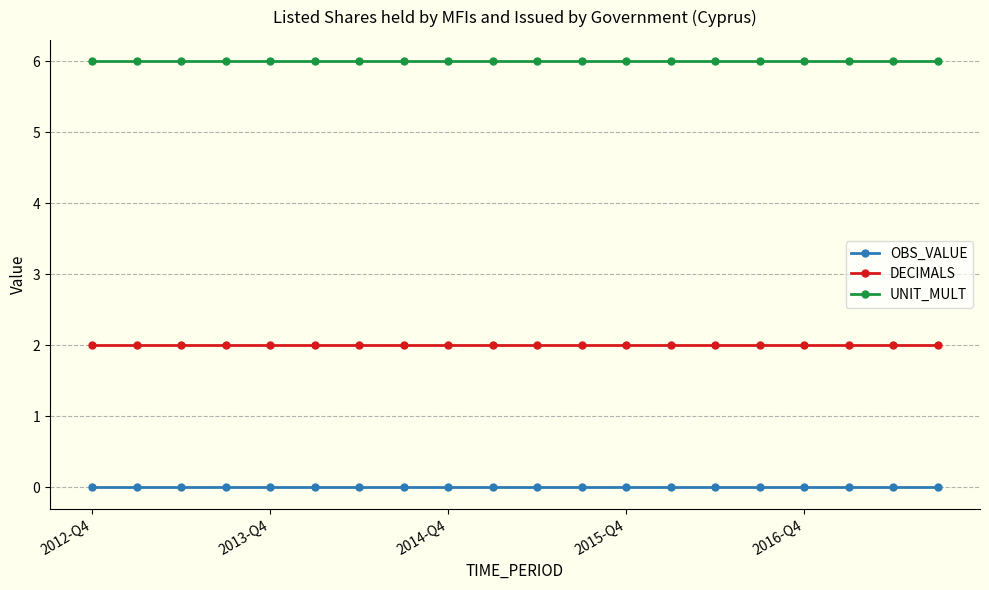

Rank the series by their average value, from highest to lowest.

UNIT_MULT, DECIMALS, OBS_VALUE